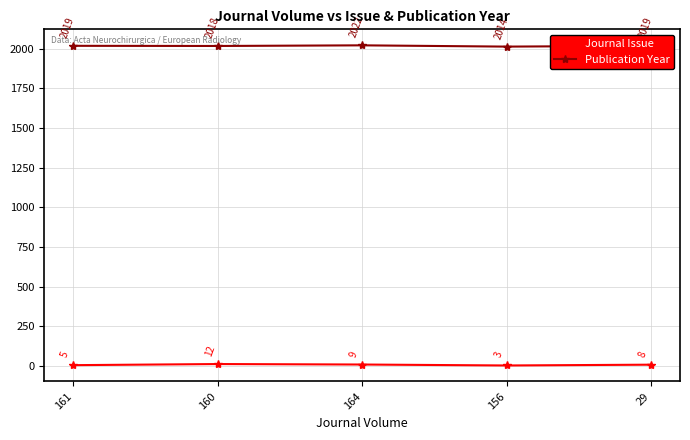

Reading left to right, list all the values displayed in this chart.

Journal Issue: 5	12	9	3	8
Publication Year: 2019	2018	2022	2014	2019